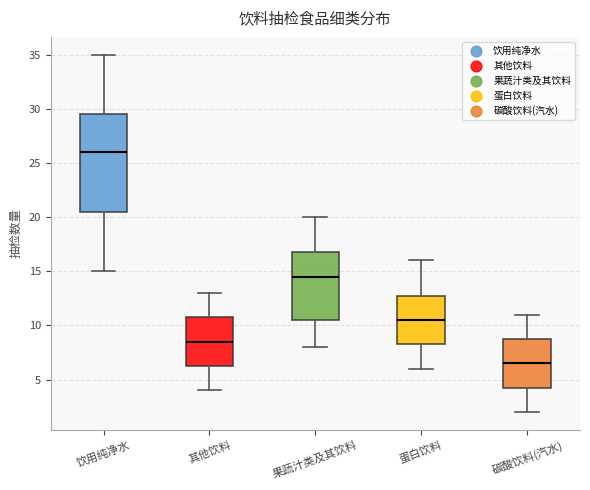

Reading left to right, transcribe this box plot: for each box, give where its median line is, the range the box spans, and where its two whiskers end, as read against the y-axis. The values are not printed on the chart, so give them approximately, as read against the axis.

饮用纯净水: median 26.0, box 20.5 to 29.5, whiskers 15.0 to 35.0
其他饮料: median 8.5, box 6.5 to 11.0, whiskers 4.0 to 13.0
果蔬汁类及其饮料: median 14.5, box 10.5 to 17.0, whiskers 8.0 to 20.0
蛋白饮料: median 10.5, box 8.5 to 13.0, whiskers 6.0 to 16.0
碳酸饮料(汽水): median 6.5, box 4.5 to 9.0, whiskers 2.0 to 11.0